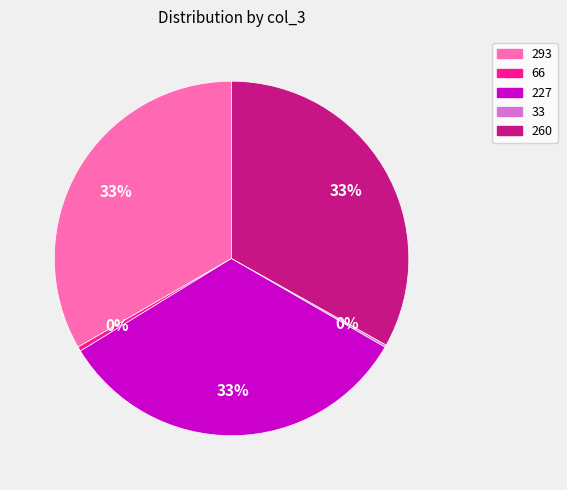

Is it true that 66 is 11% of the pie?

False